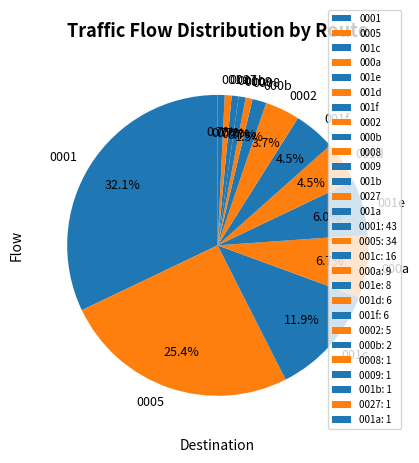

Does 000b represent more than half of the total?

No